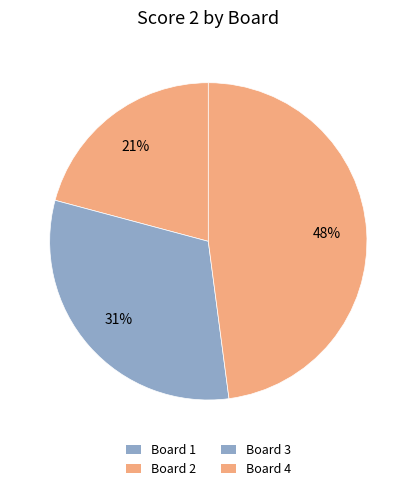

Combined, what portion of the pie is Board 4 and Board 3?

79.2%